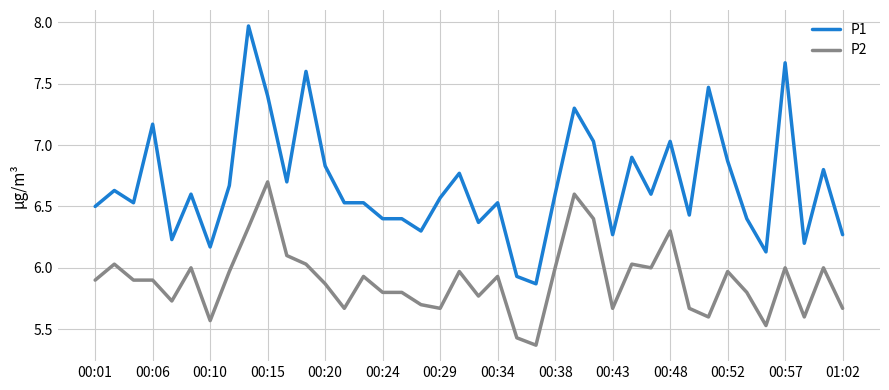

Does the chart have visible grid lines?

Yes